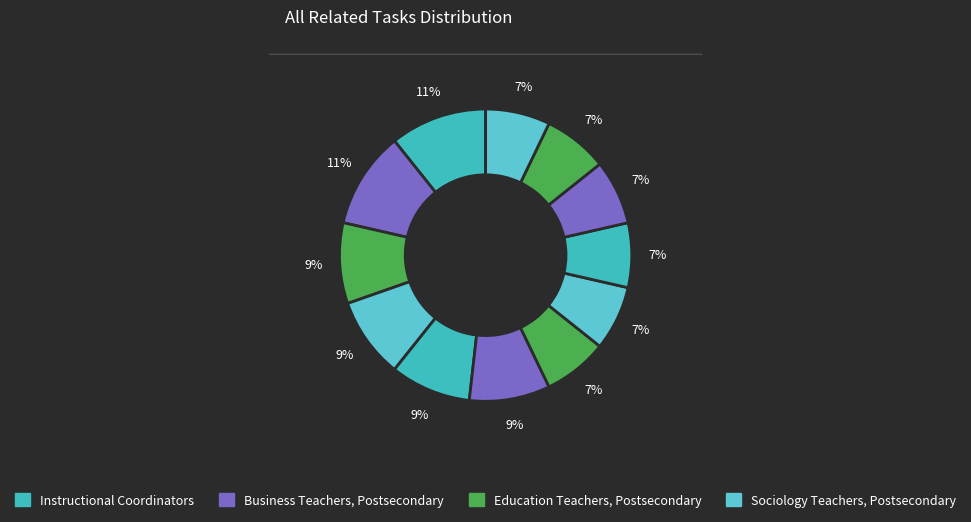

Does any single category account for the majority?

No